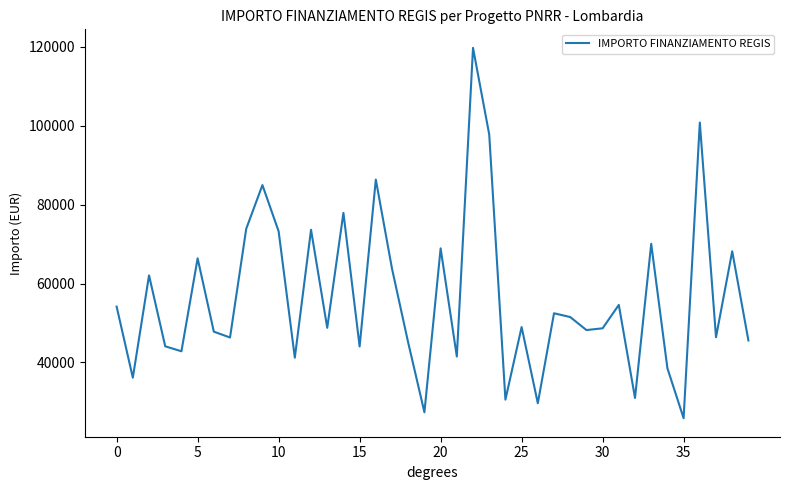

What is the difference between the maximum and minimum values?

93941.0